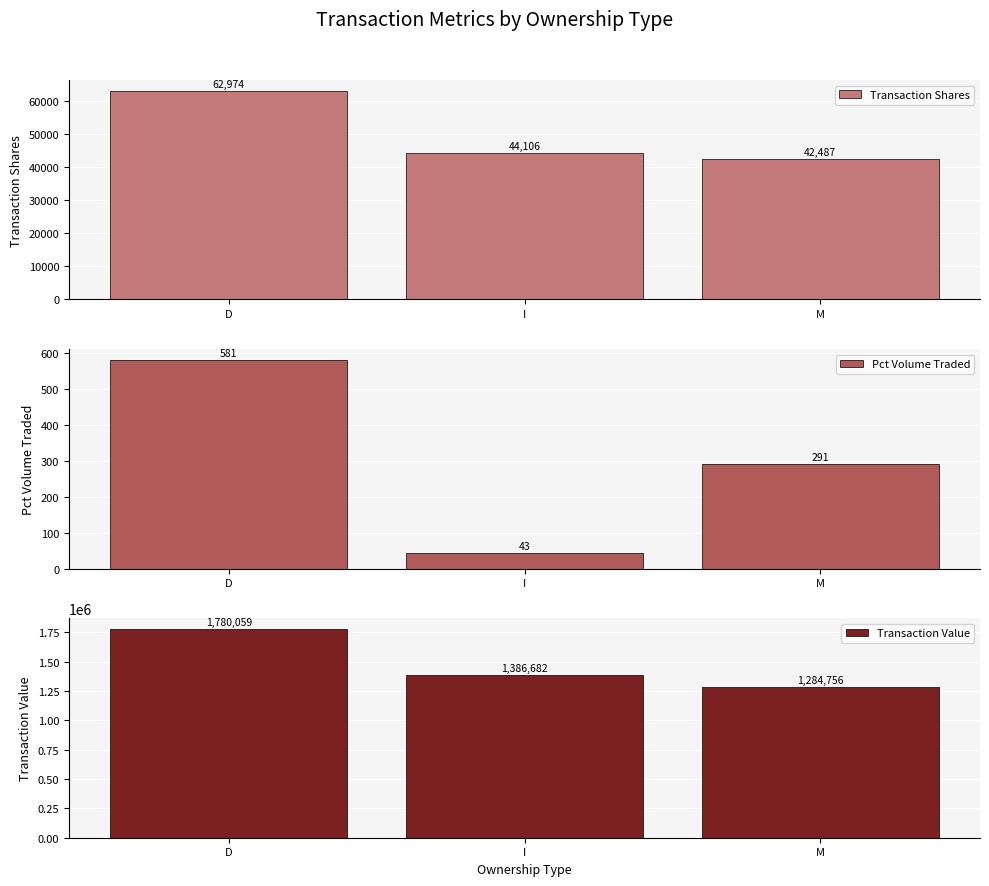

Read the Transaction Value value at I, to the nearest 10.

1386680